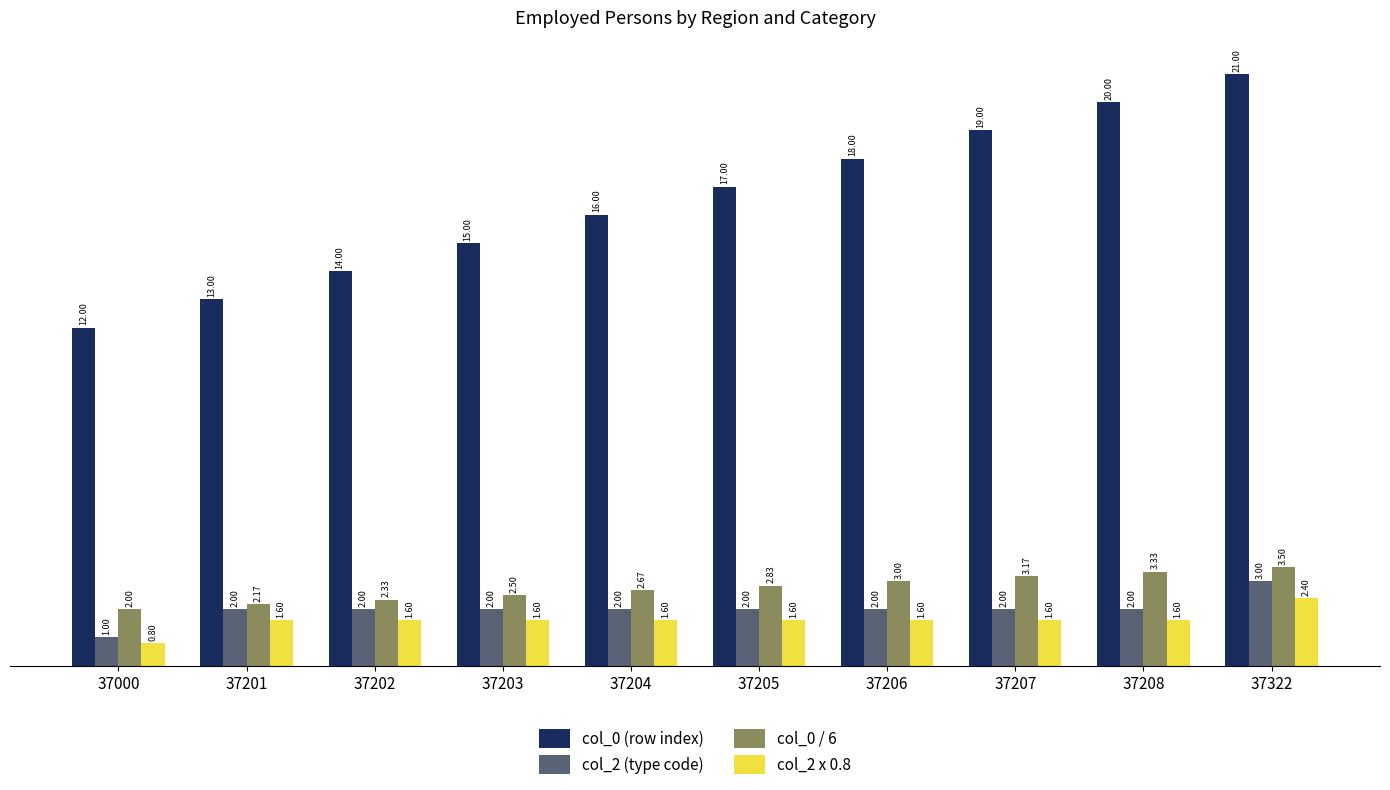

Which category has the highest value in the col_0 (row index) series?

37322